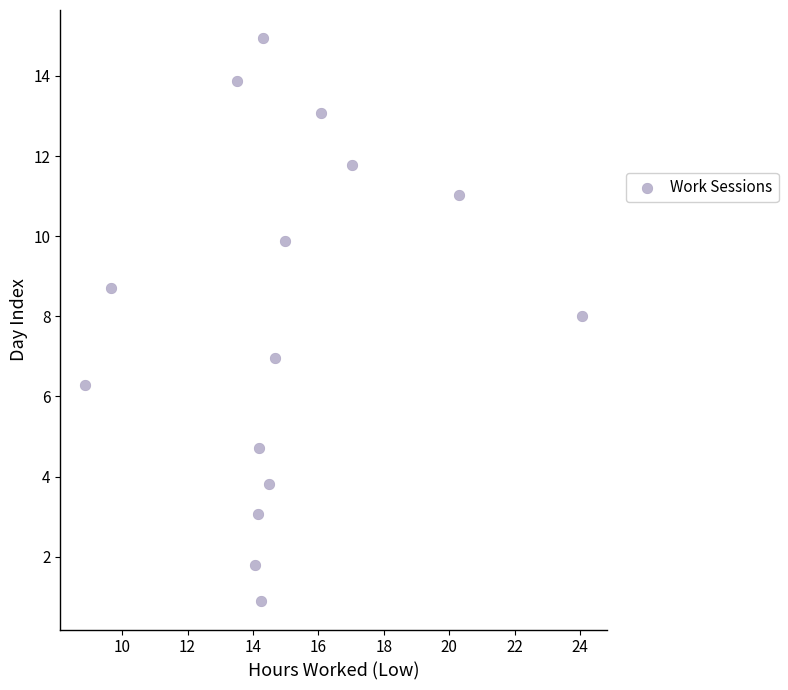

What is the range of Y values (max minus min)?

14.1